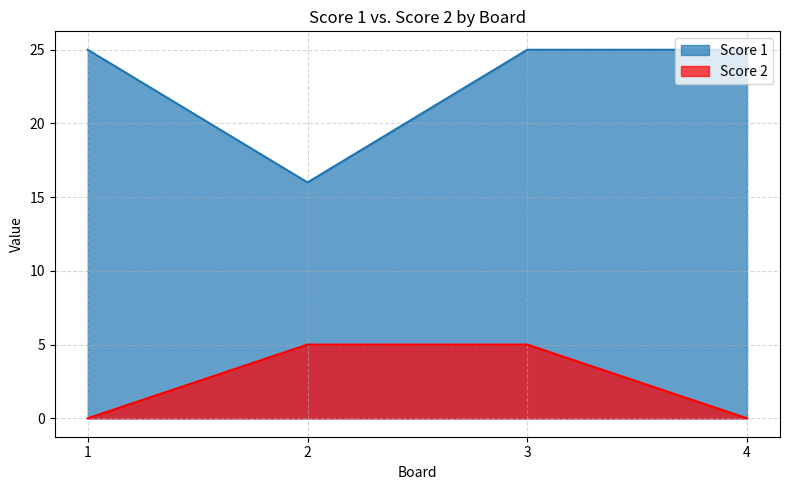

At which category does Score 1 reach its first local valley?

2